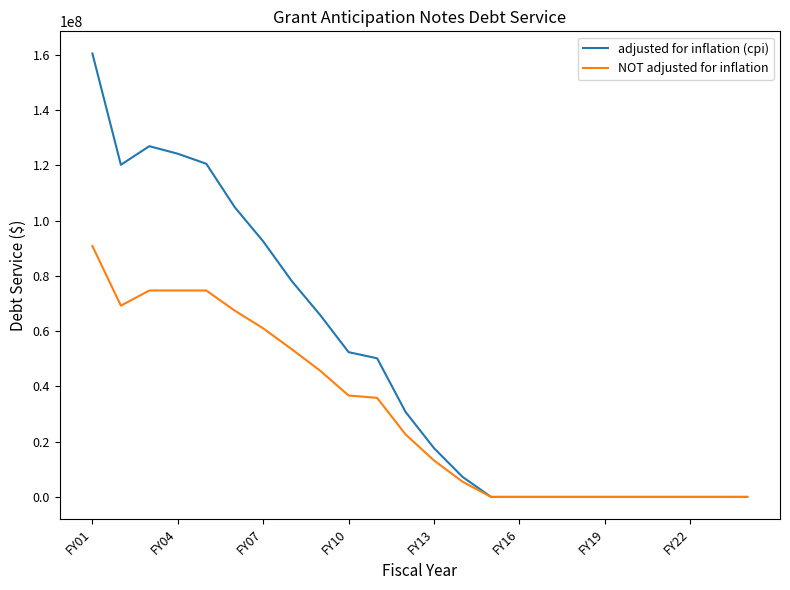

Which series has the largest total across all categories?

adjusted for inflation (cpi)